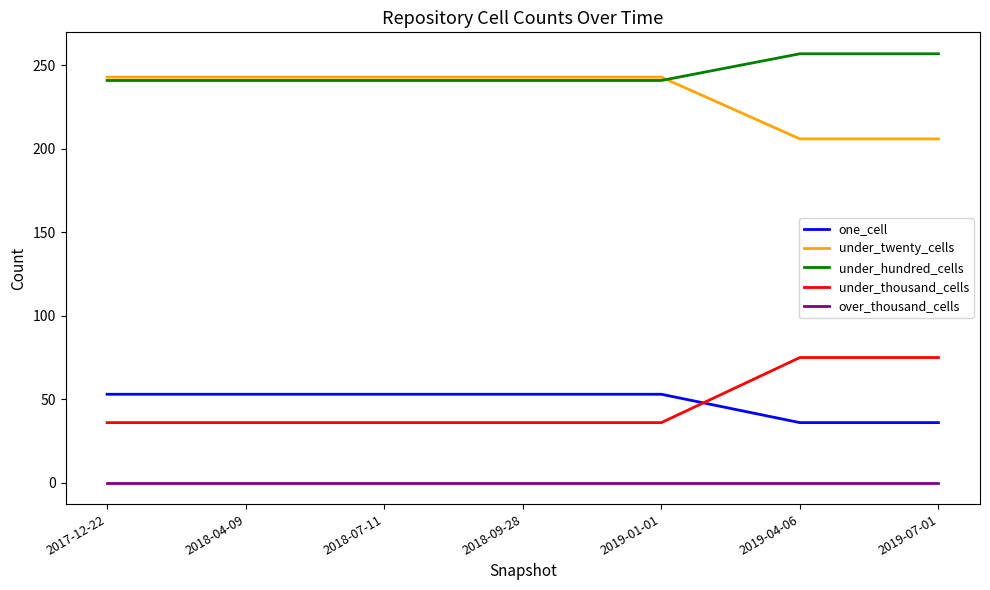

Is it true that under_thousand_cells equals 14 at 2018-07-11?

False